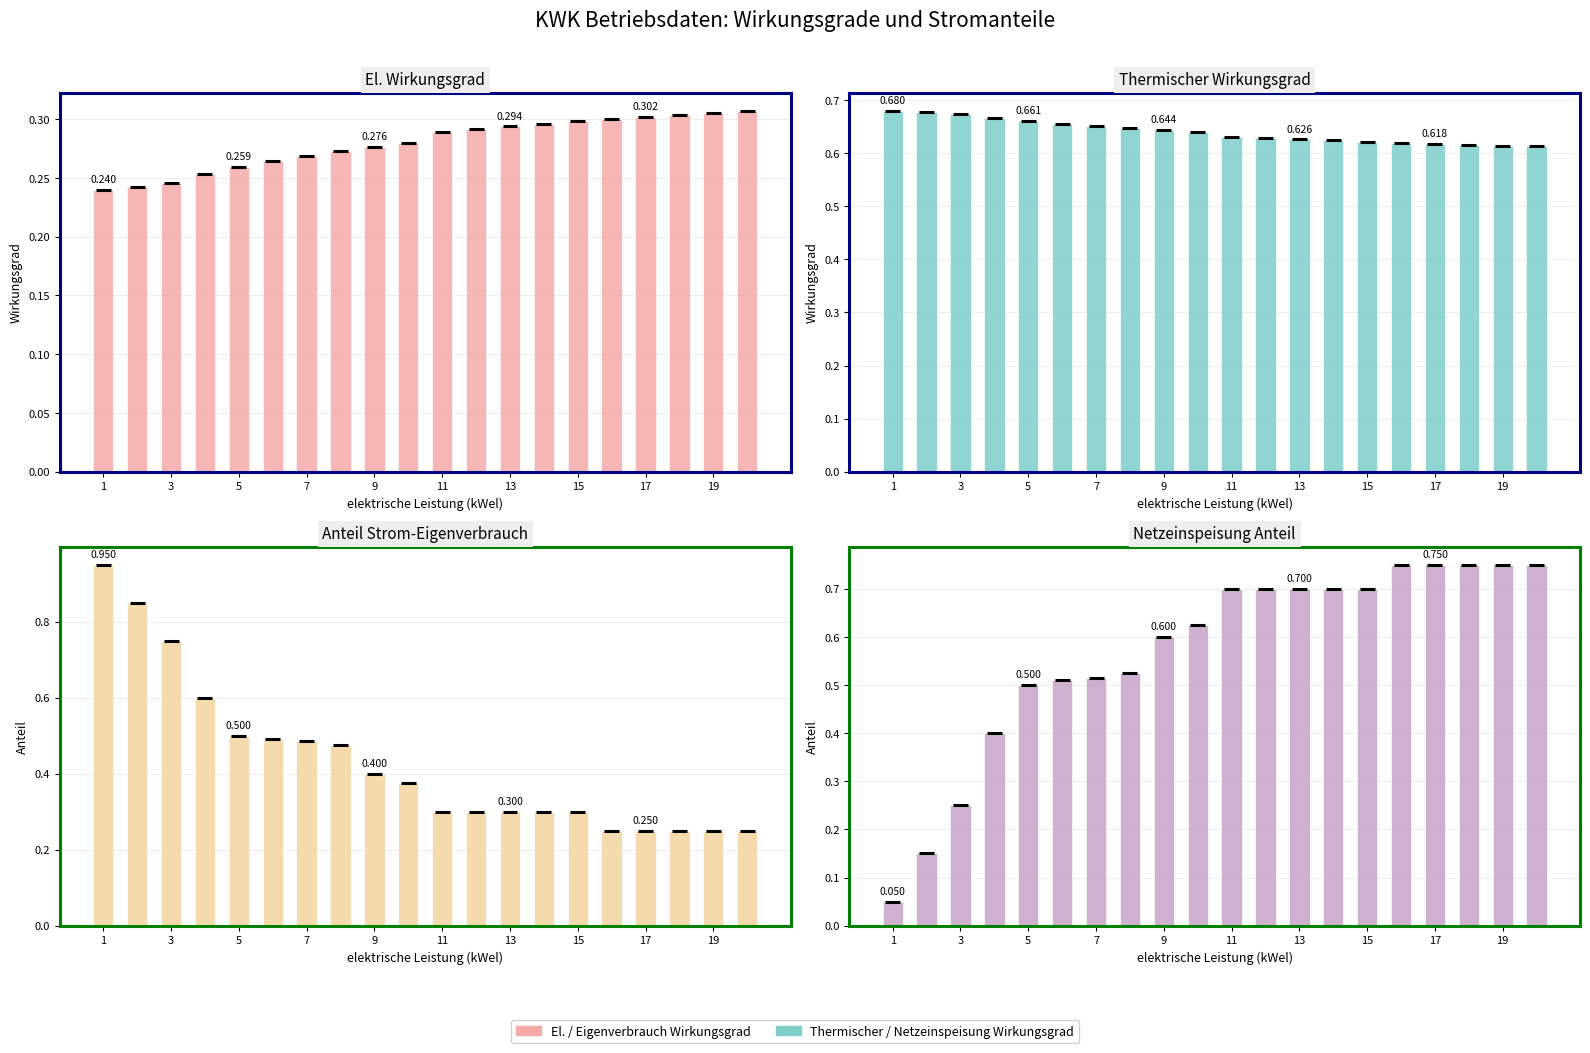

At which label is Thermischer Wirkungsgrad closest to 0?

19